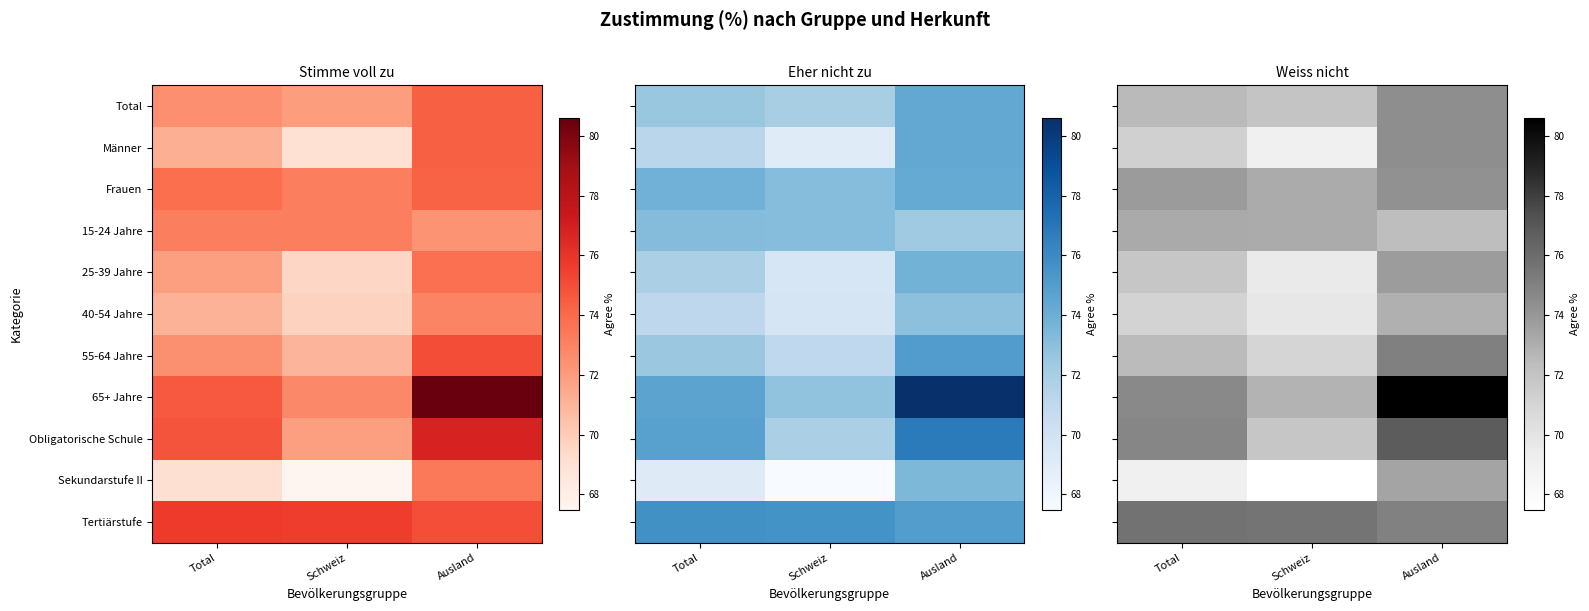

Count the number of data series in this chart.

11